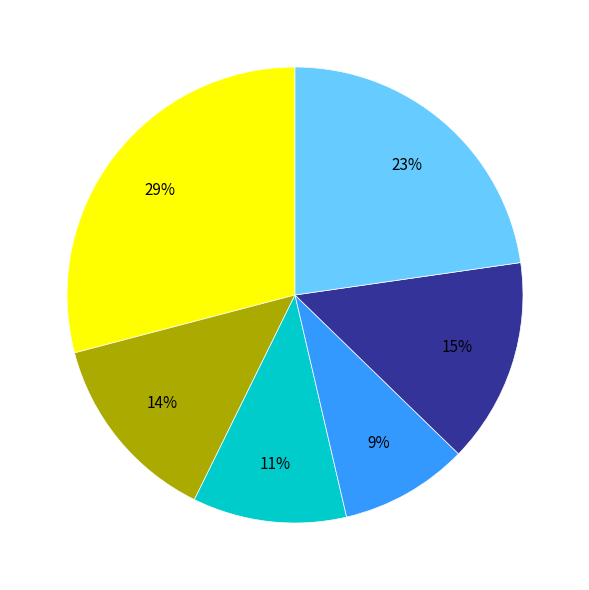

Is there any slice that represents more than half of the pie?

No